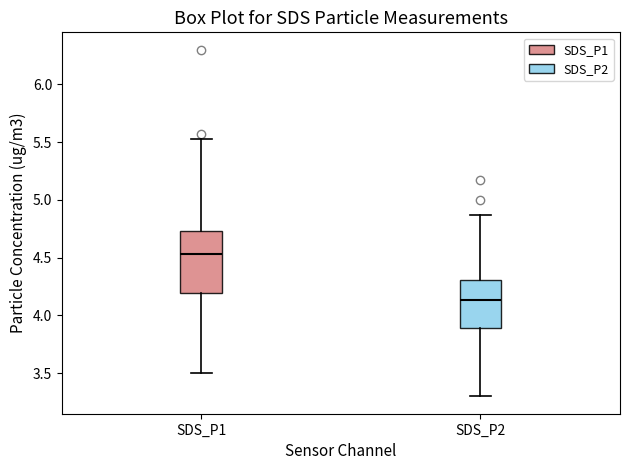

Reading left to right, read every box against the y-axis: the position of its median line, the range the box covers, and the ends of its whiskers. The values are not printed on the chart, so give them approximately, as read against the axis.

SDS_P1: median 4.55, box 4.20 to 4.75, whiskers 3.50 to 5.55
SDS_P2: median 4.15, box 3.90 to 4.30, whiskers 3.30 to 4.85